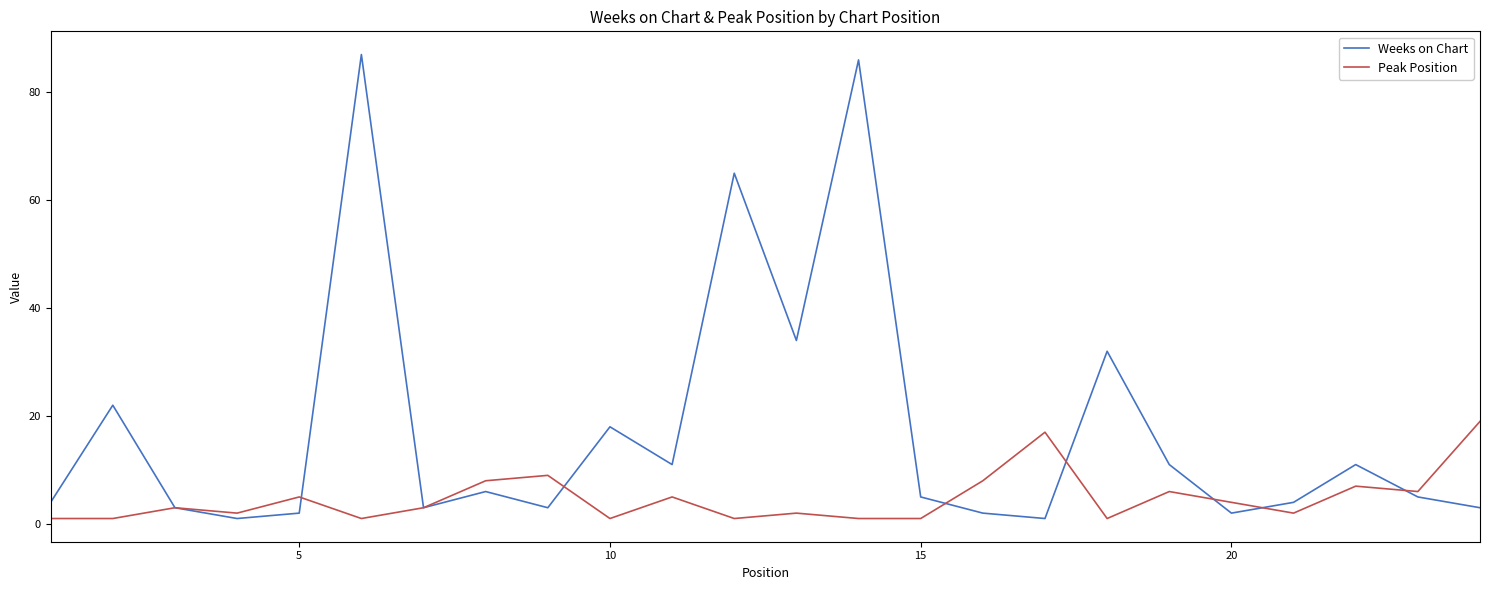

What is the maximum value shown in the chart?

87